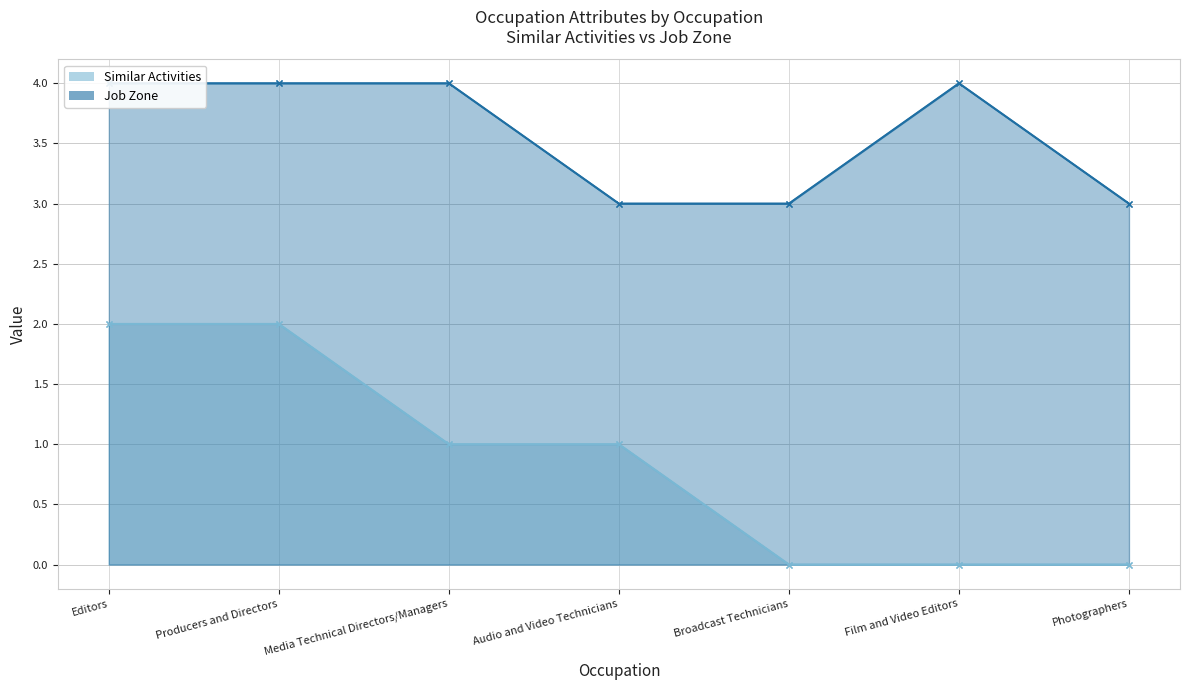

True or false: Job Zone and Similar Activities cross at least once.

False